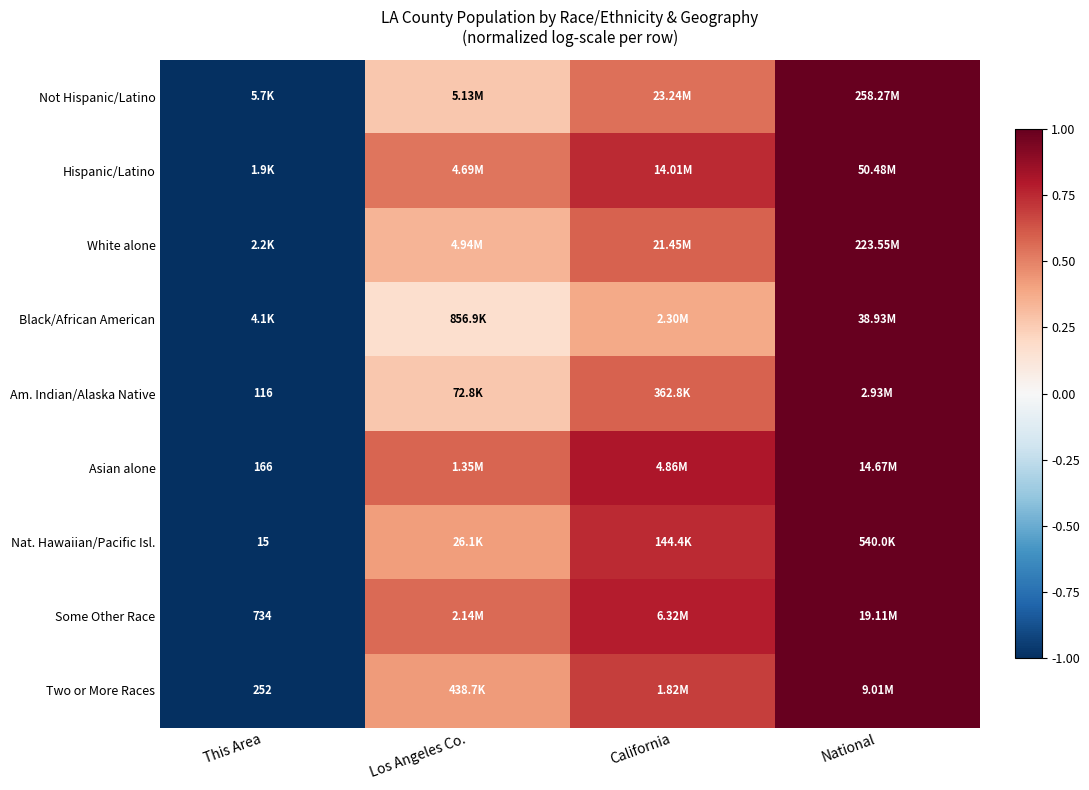

Count the Some Other Race values in the range 0 to 1.

3